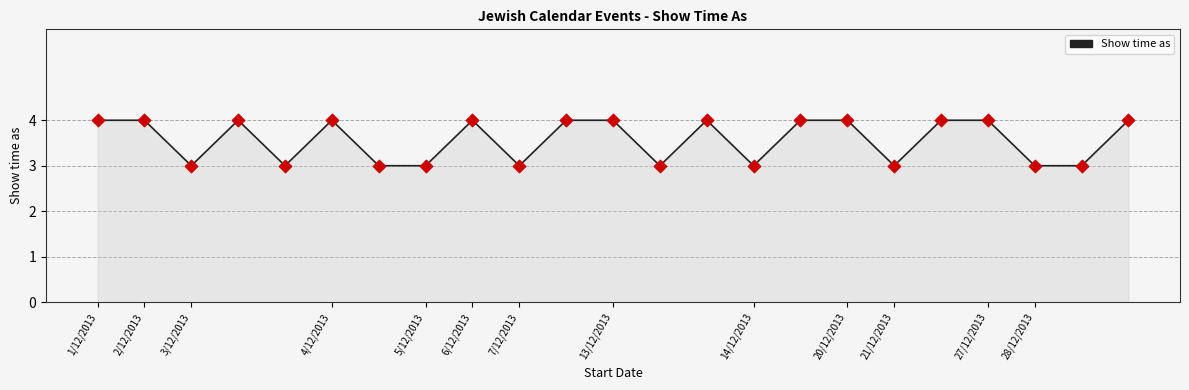

What is the minimum value shown in the chart?

3